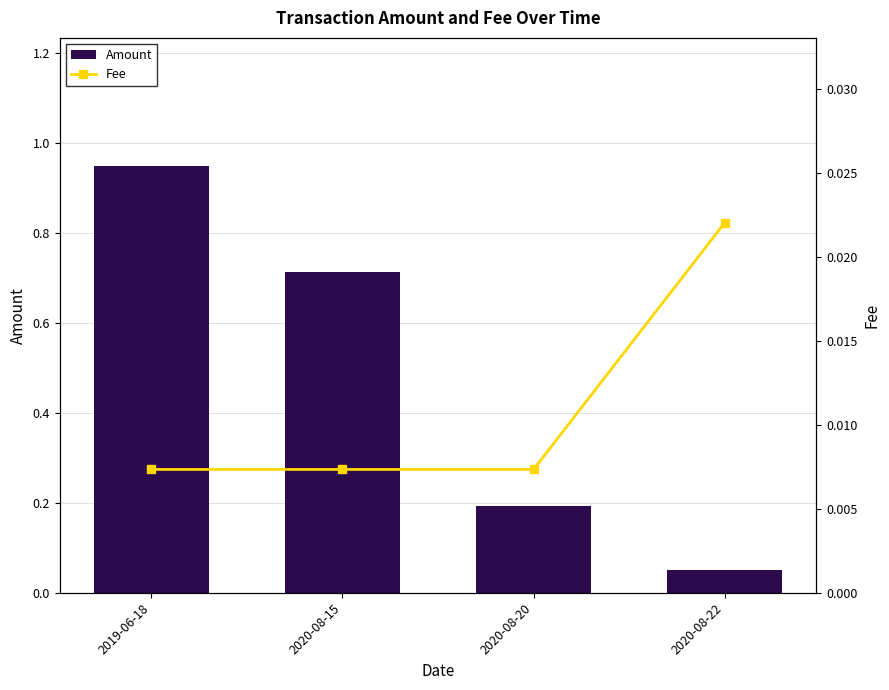

What is the spread (max minus min) of values at 2020-08-15?

0.7